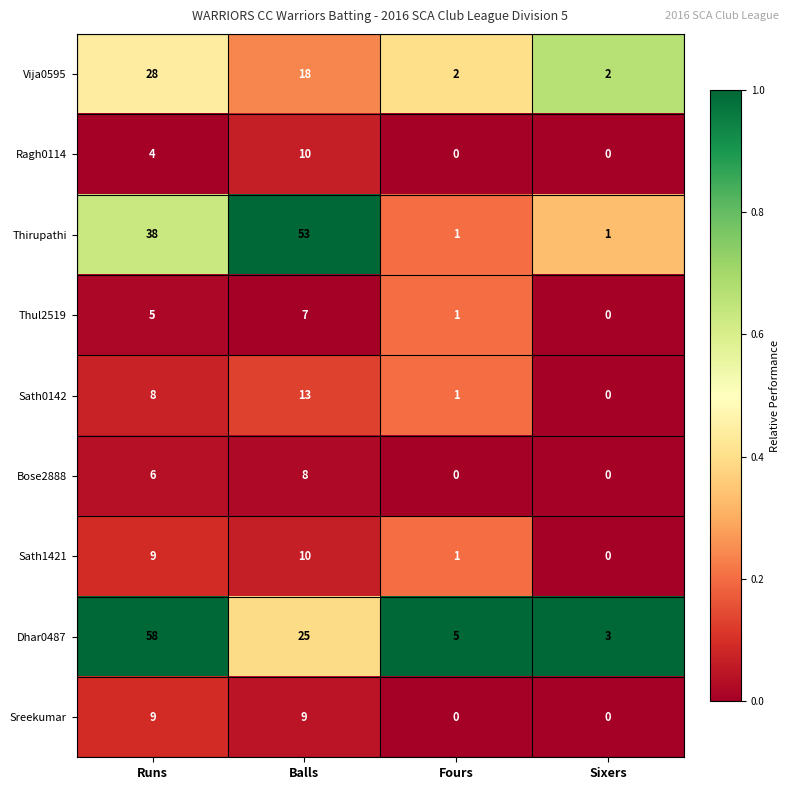

What is the maximum value shown in the chart?

58